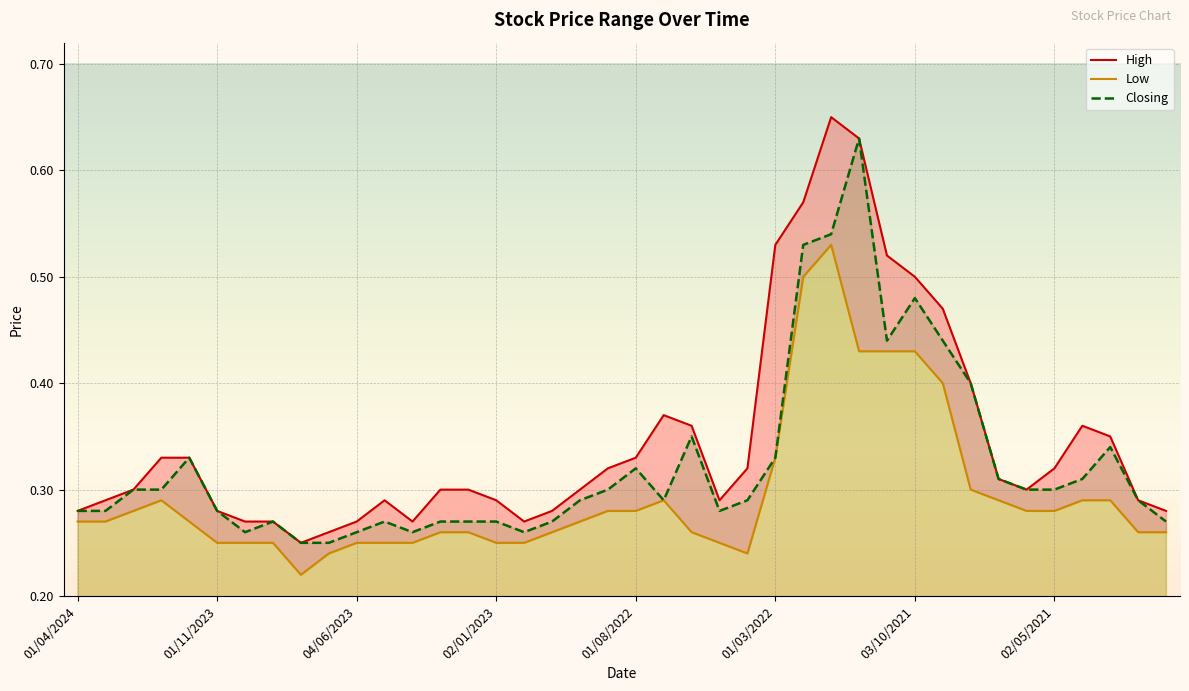

What is the maximum value for Low?

0.5